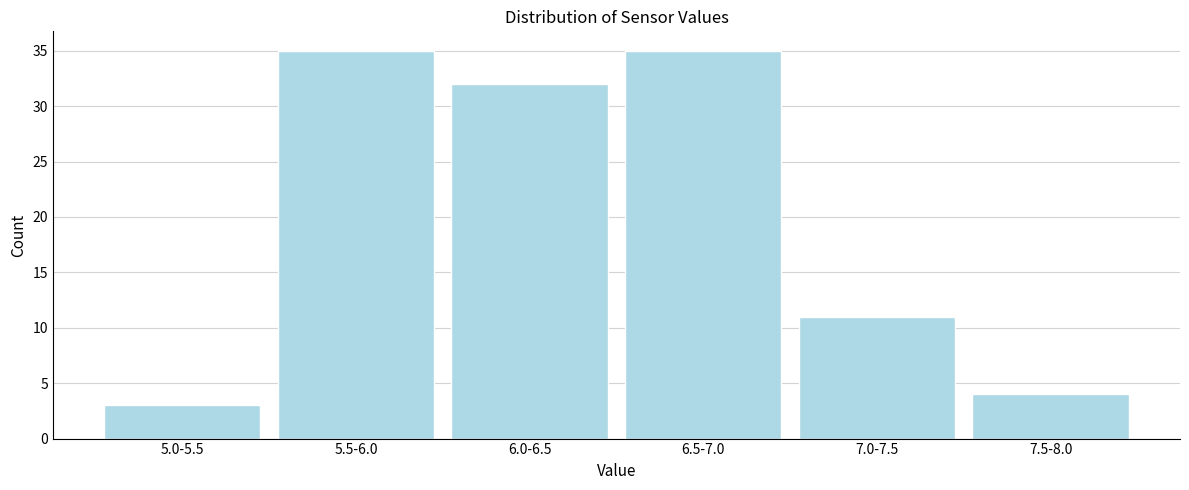

Reading left to right, extract all data points from this chart.

5.0-5.5=3	5.5-6.0=35	6.0-6.5=32	6.5-7.0=35	7.0-7.5=11	7.5-8.0=4